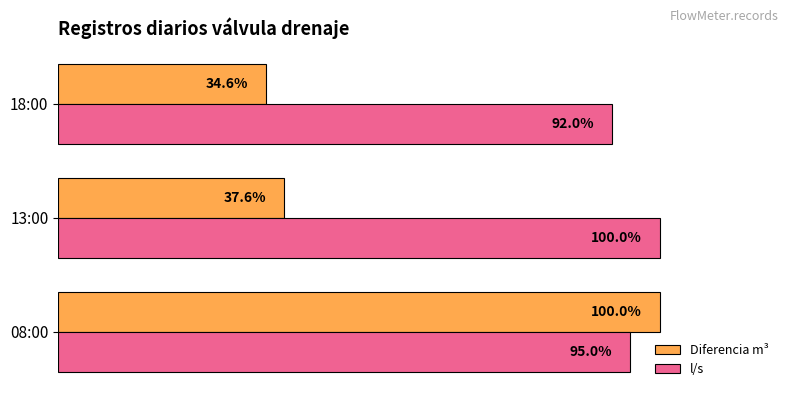

At which category is the sum across all series the highest?

08:00